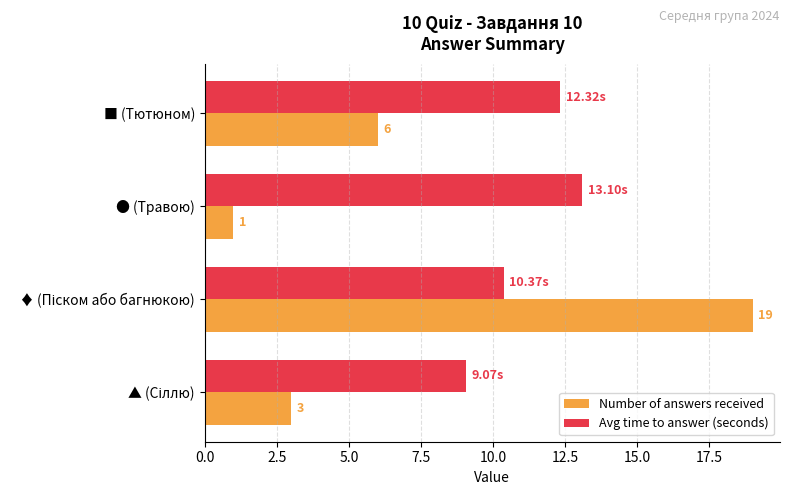

Which series has the largest total across all categories?

Avg time to answer (seconds)